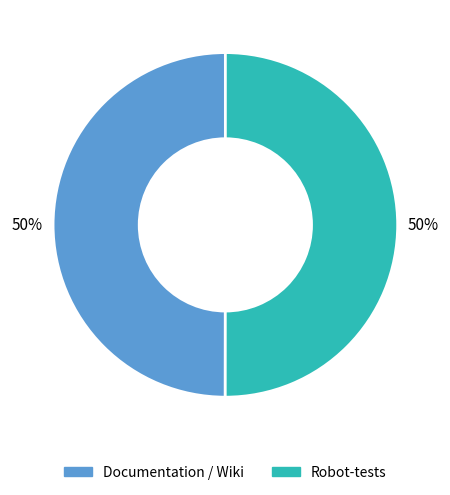

Approximately how many times larger is the value at Robot-tests compared to Documentation / Wiki?

1.0